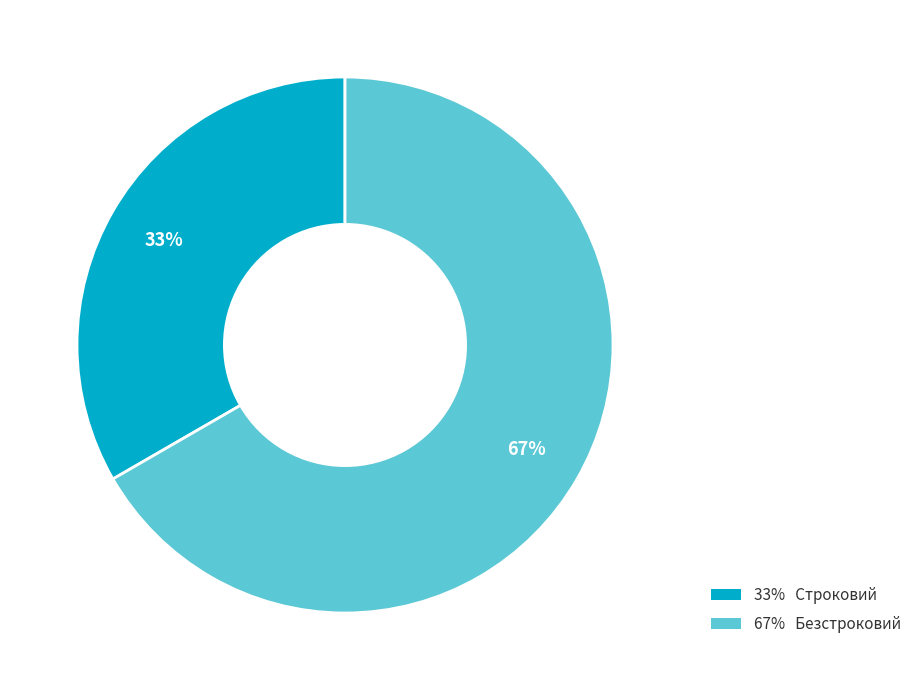

To the nearest percent, what is the average slice percentage?

50%